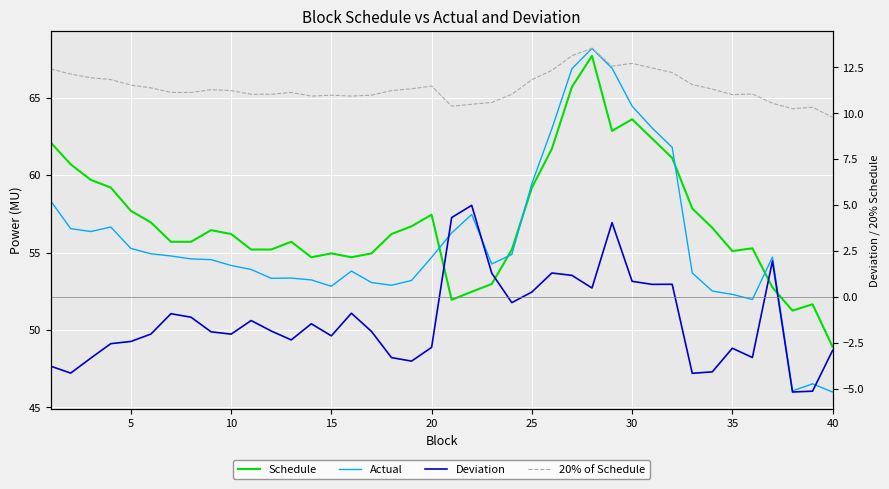

True or false: Schedule and 20% of Schedule intersect in this chart.

False